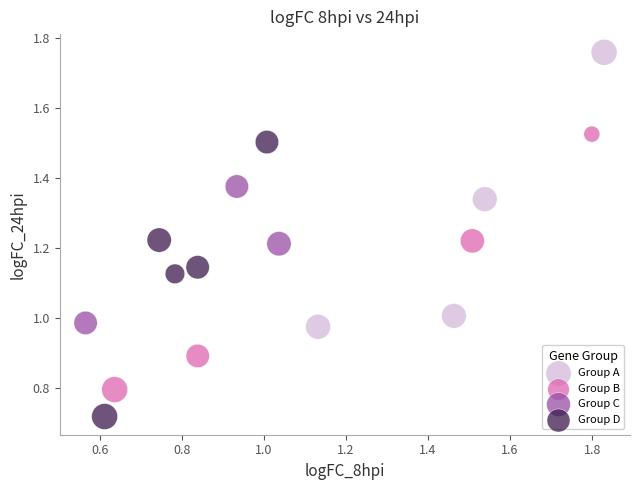

What are all the series names shown in the legend?

Group A, Group B, Group C, Group D